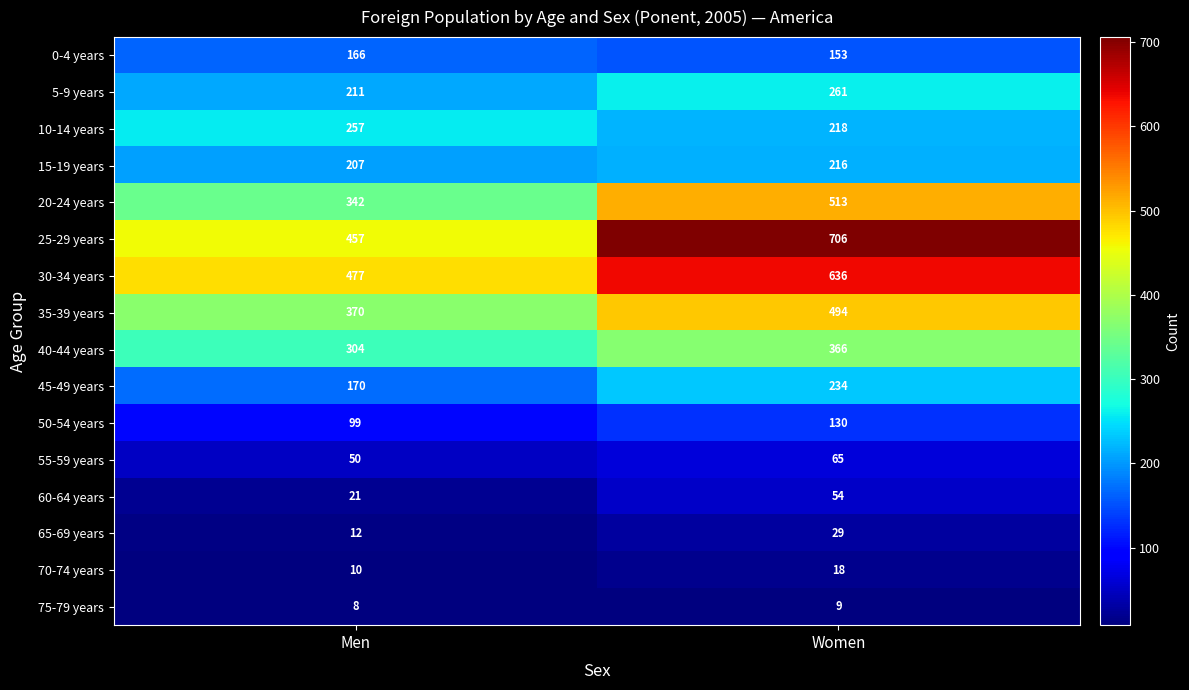

What is the greatest value displayed?

706